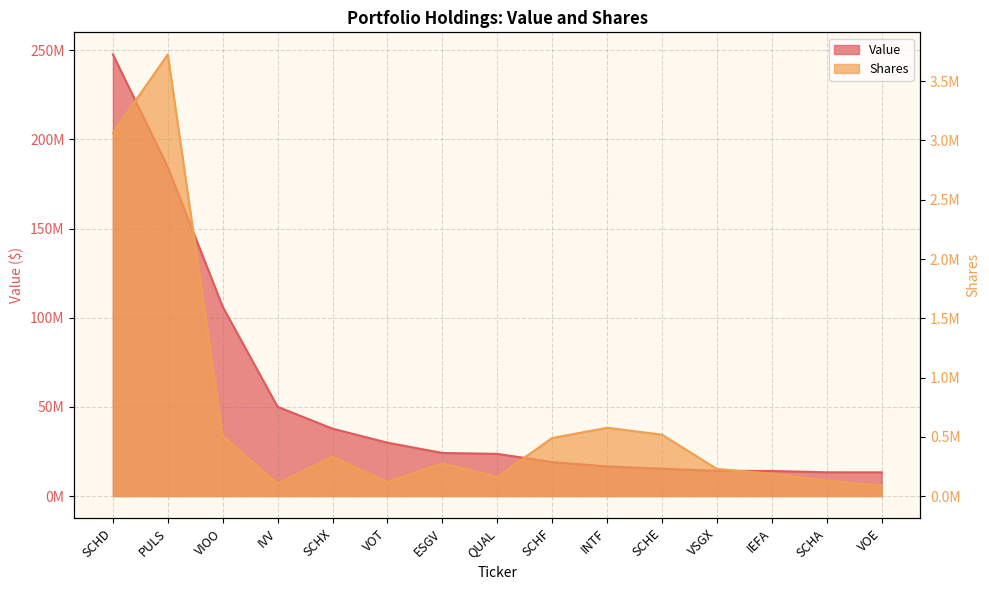

The Shares series shows 823425 at INTF. True or false?

False